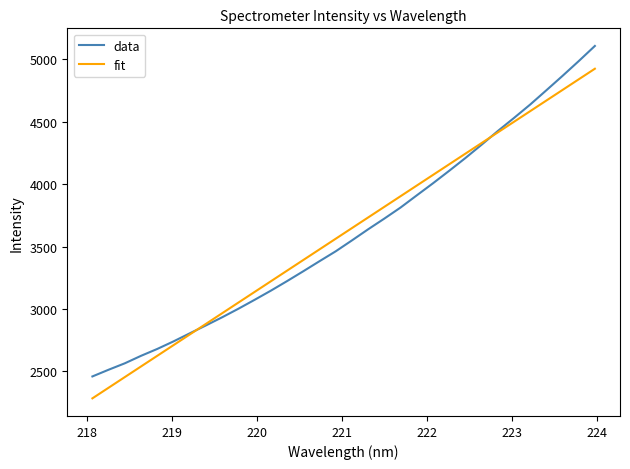

Which series has the largest range (max minus min)?

data